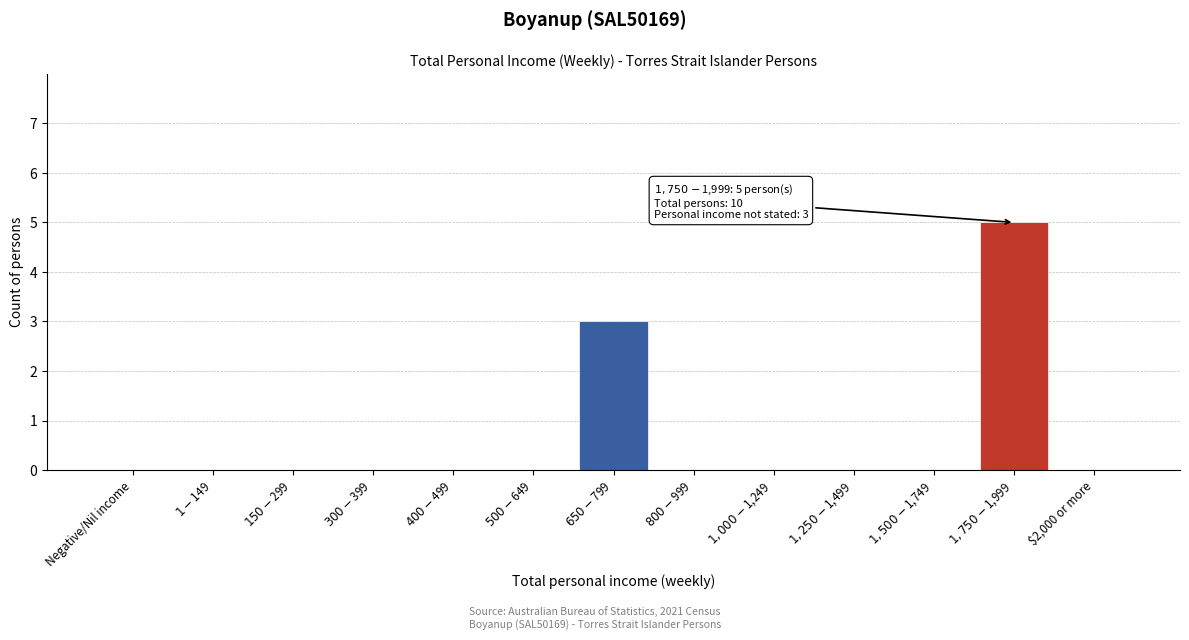

True or false: the data shows 0 at $2,000 or more.

True